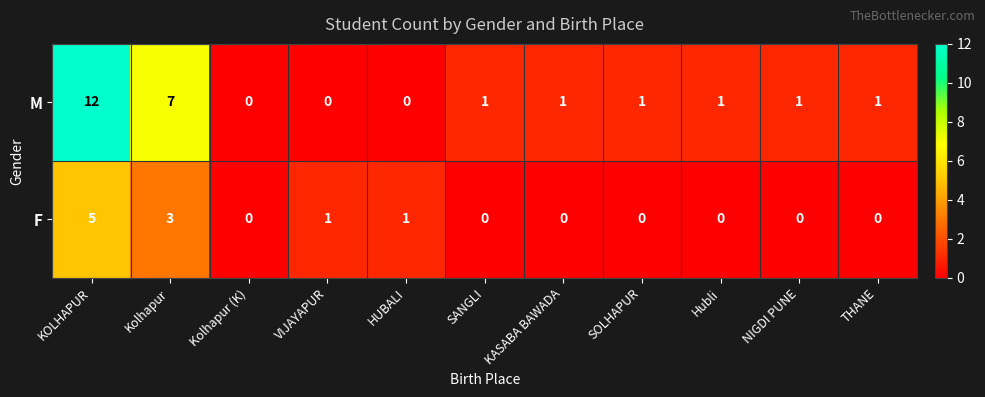

Is the value of F at Kolhapur greater than the value of M at SANGLI?

Yes